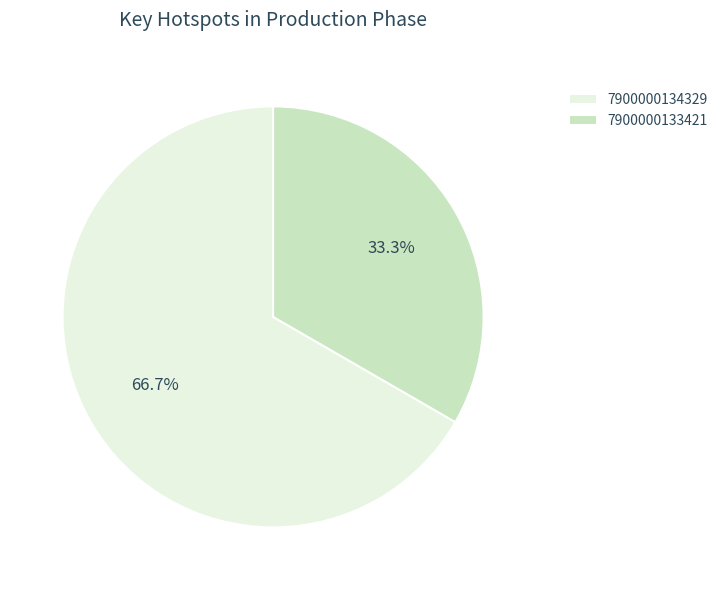

Rank the categories by value from highest to lowest.

7900000134329, 7900000133421